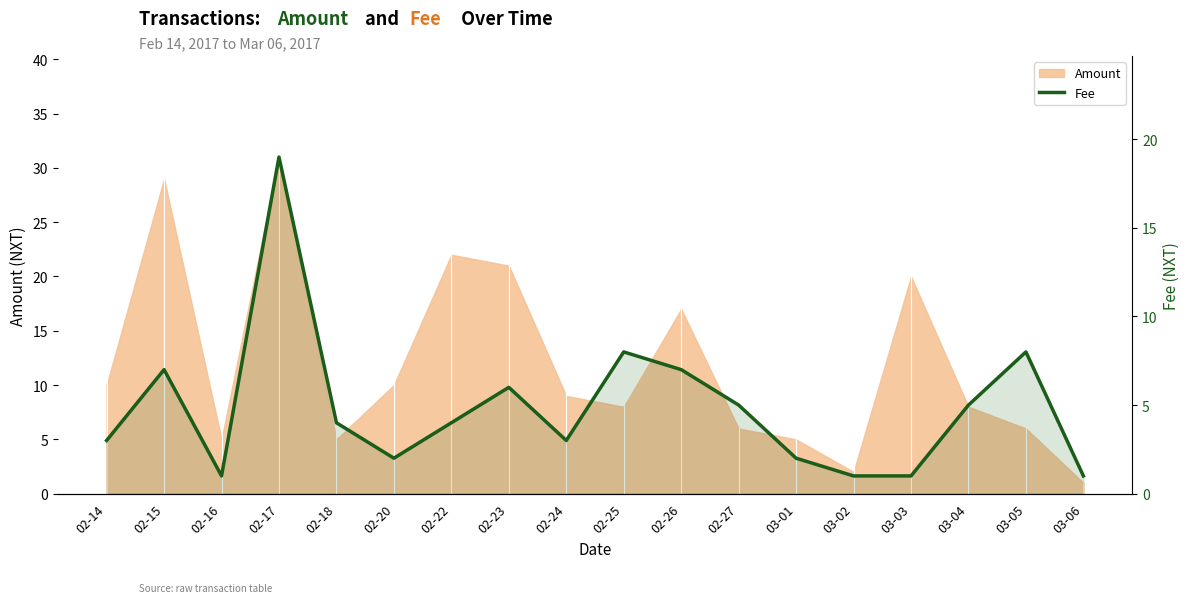

Where is the first local minimum?

02-16